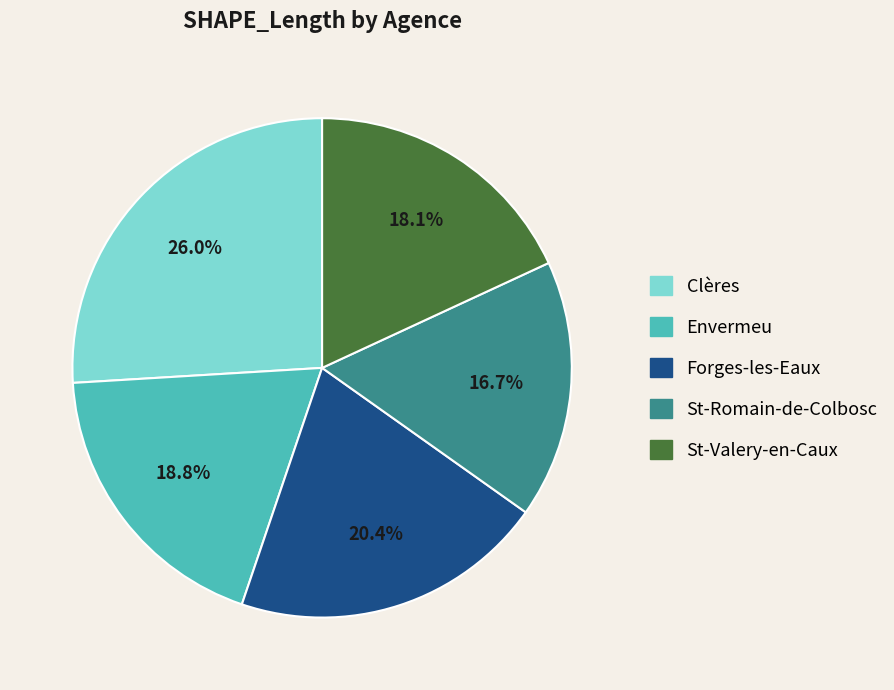

Which has a higher value, Clères or Forges-les-Eaux?

Clères